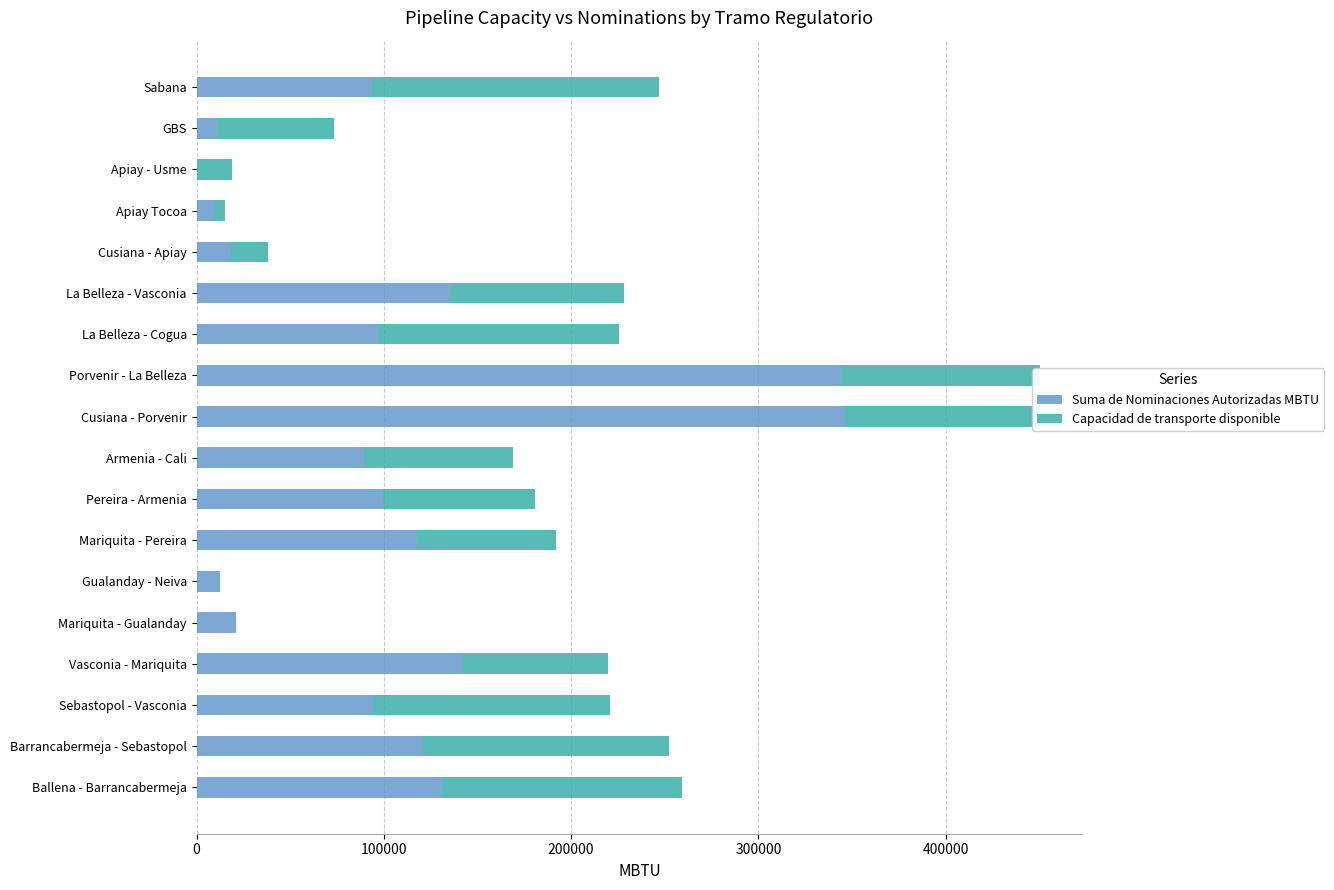

What is the total value across all series at Vasconia - Mariquita?

219481.0